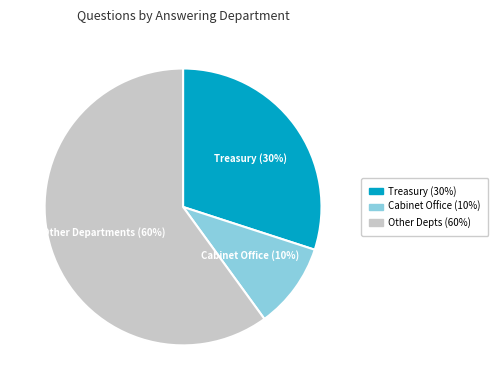

Does any single category account for the majority?

Yes